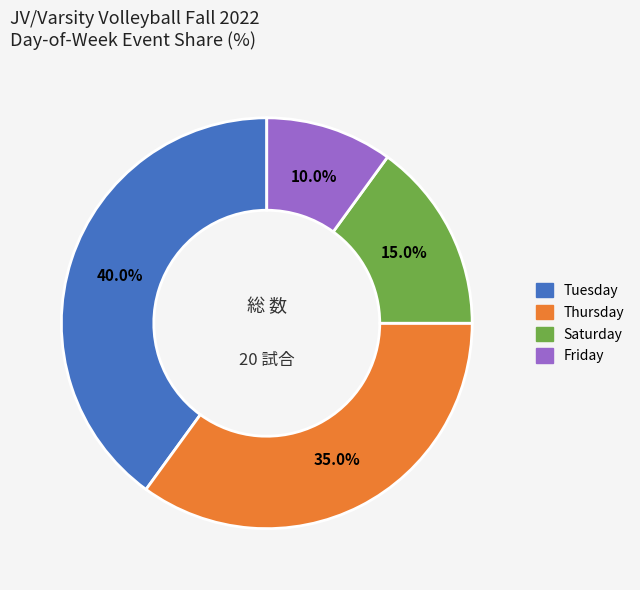

Is there a majority slice in this chart?

No